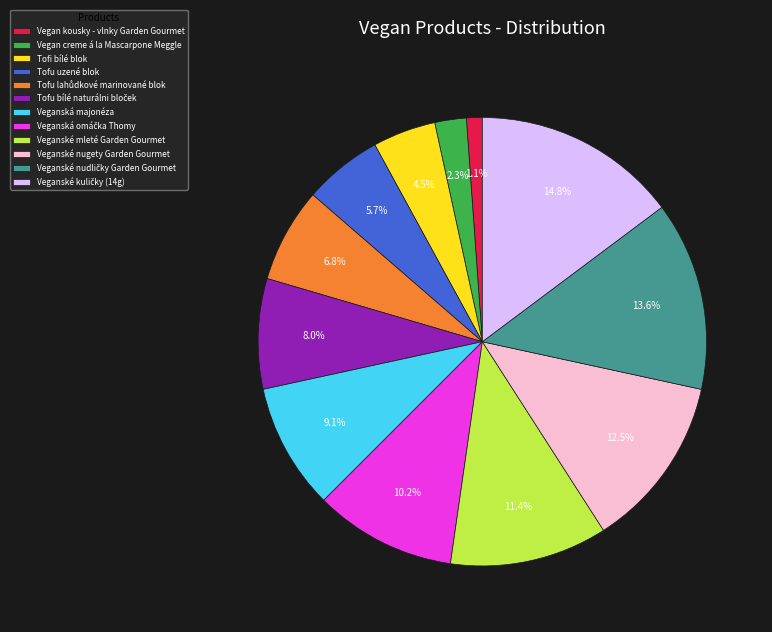

How many slices are in this pie chart?

12